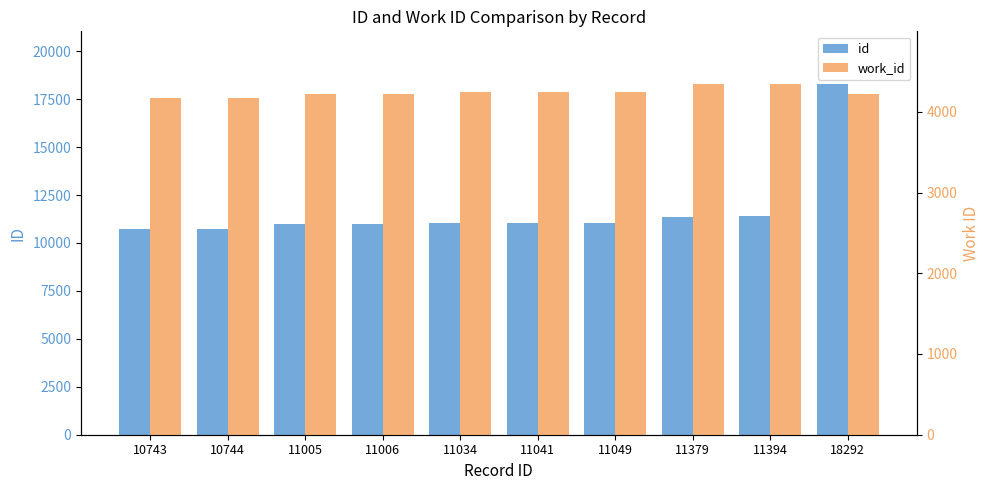

What is the value of the work_id bar at the 10th from the left?

4224